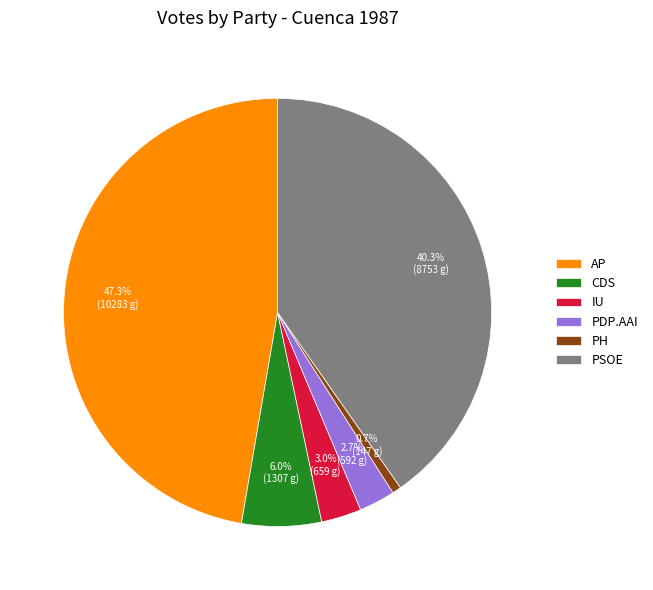

How much of the chart is everything except PDP.AAI?

97.3%